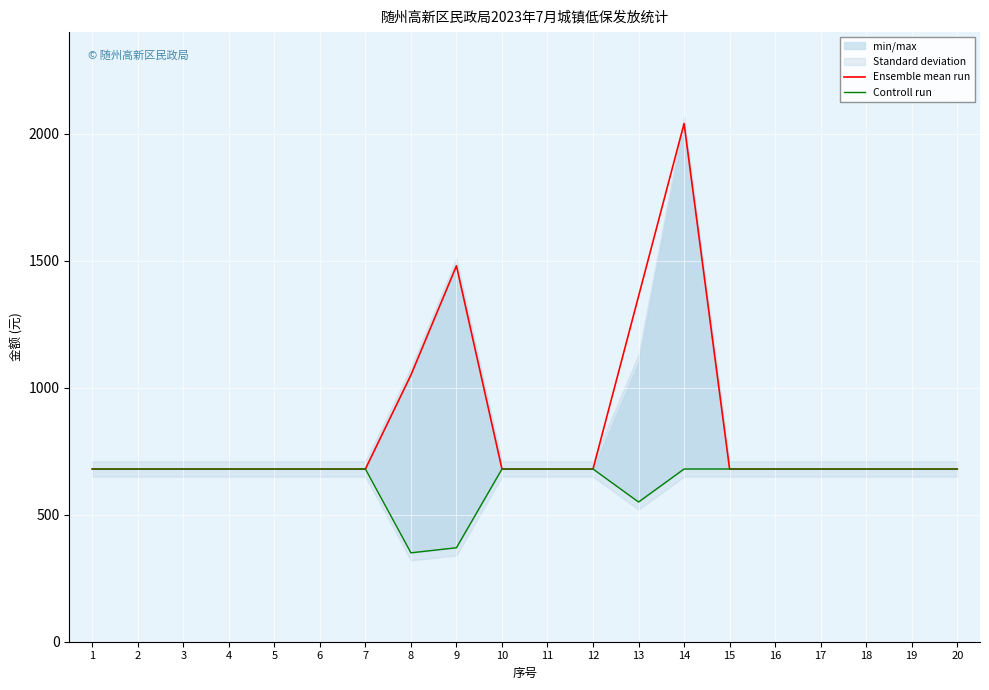

What is the average value of the Ensemble mean run series?

840